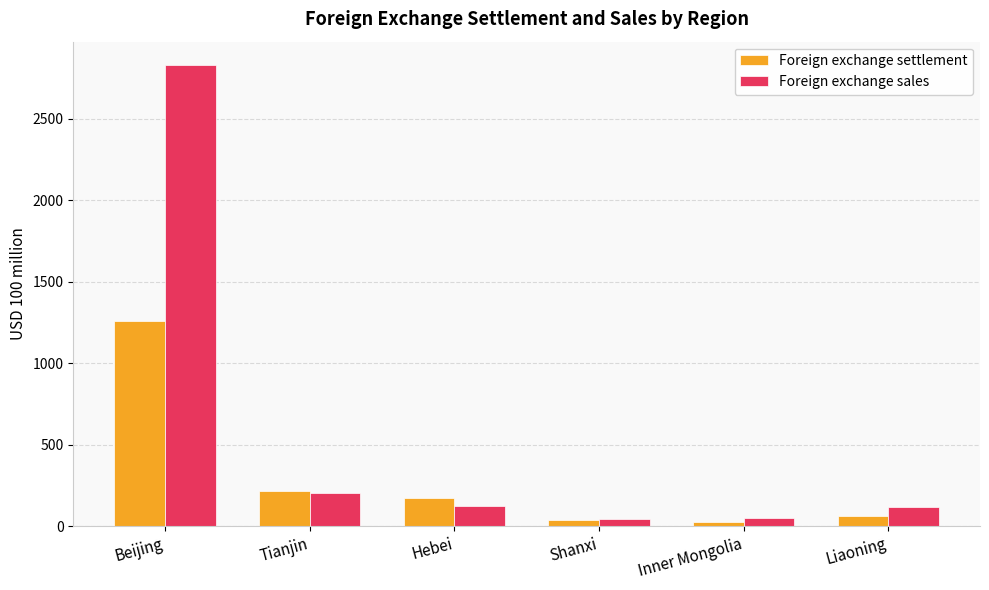

What is the difference between the maximum and minimum values in the Foreign exchange sales series?

2783.3